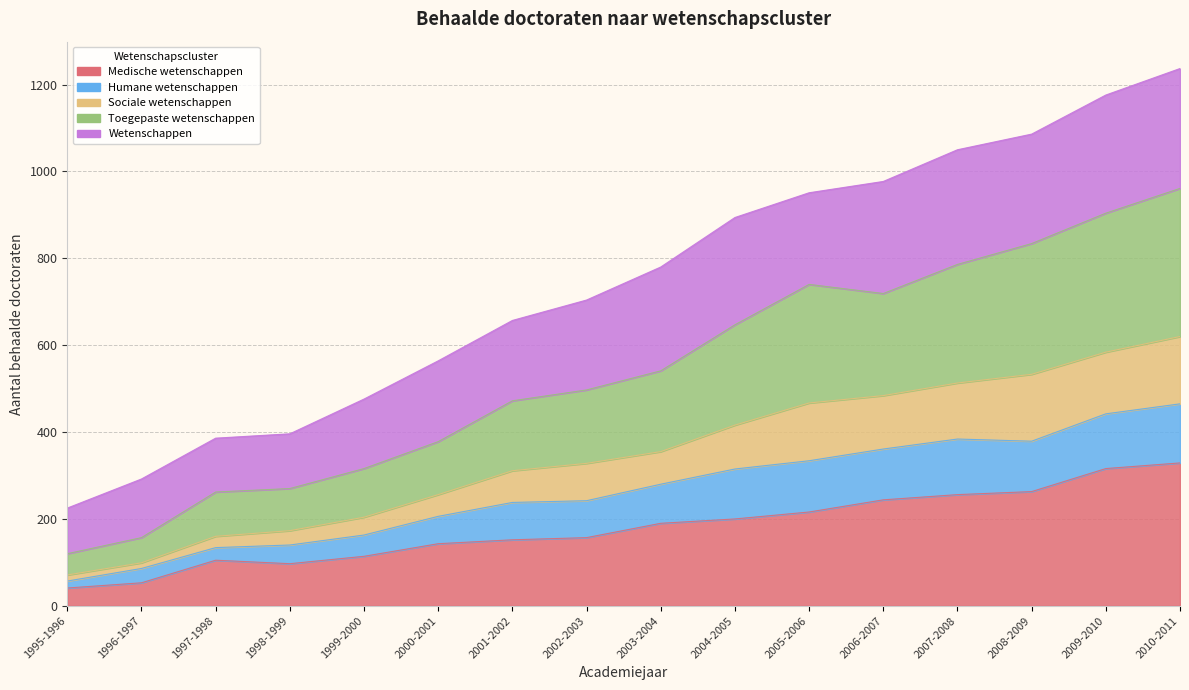

Is it true that Medische wetenschappen equals 200 at 2004-2005?

True